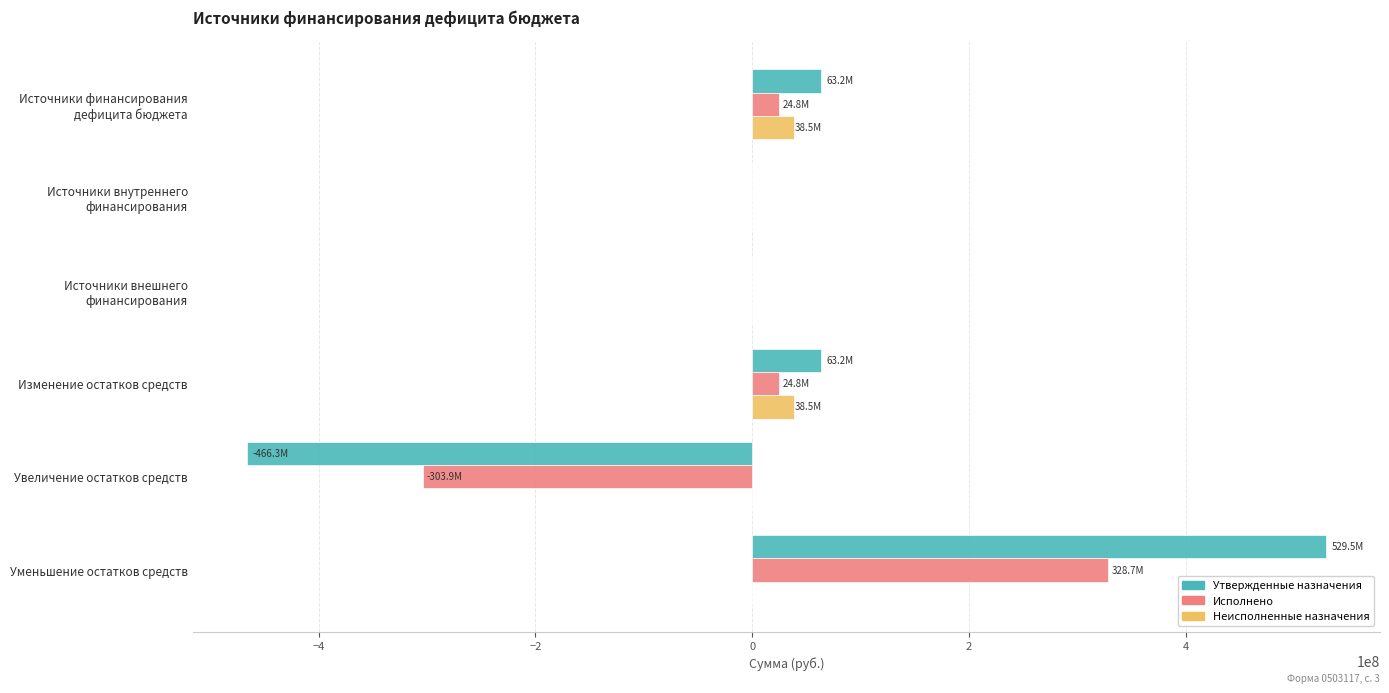

True or false: Утвержденные назначения has a value of -466257965.8 at Увеличение остатков средств.

True